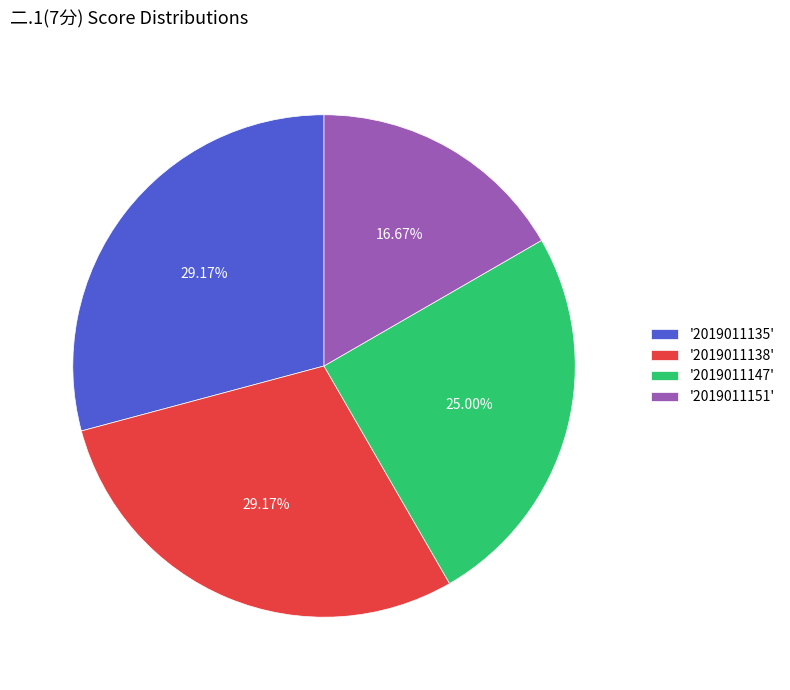

Does '2019011147' represent more than half of the total?

No